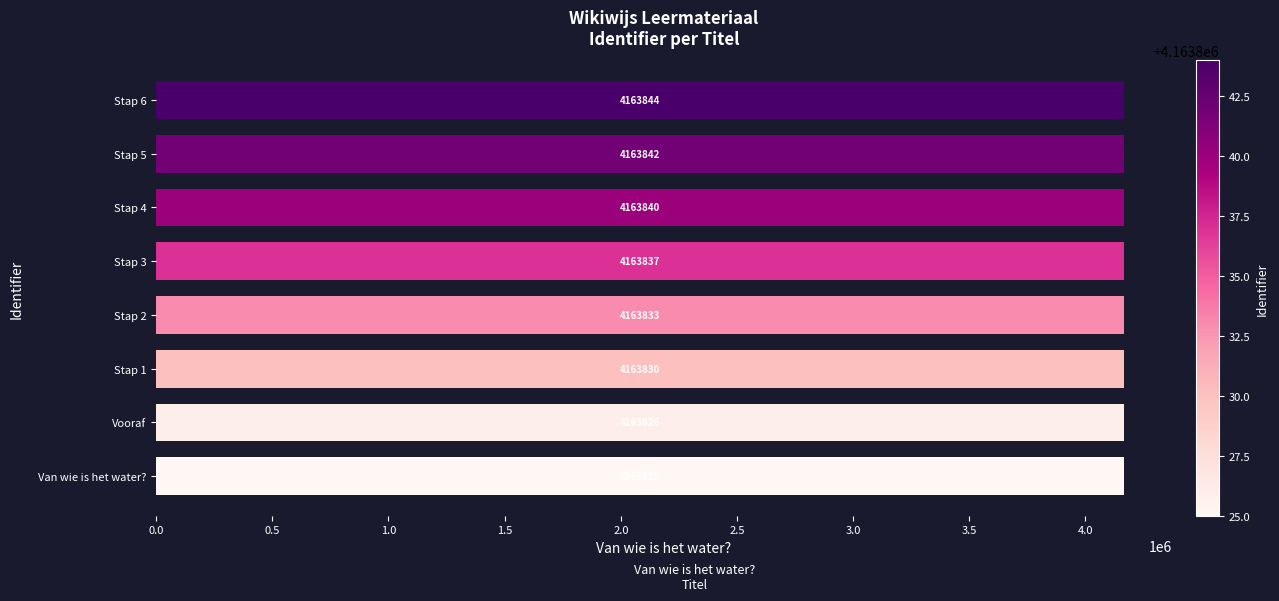

Is it true that the value at Van wie is het water? is 2553723?

False